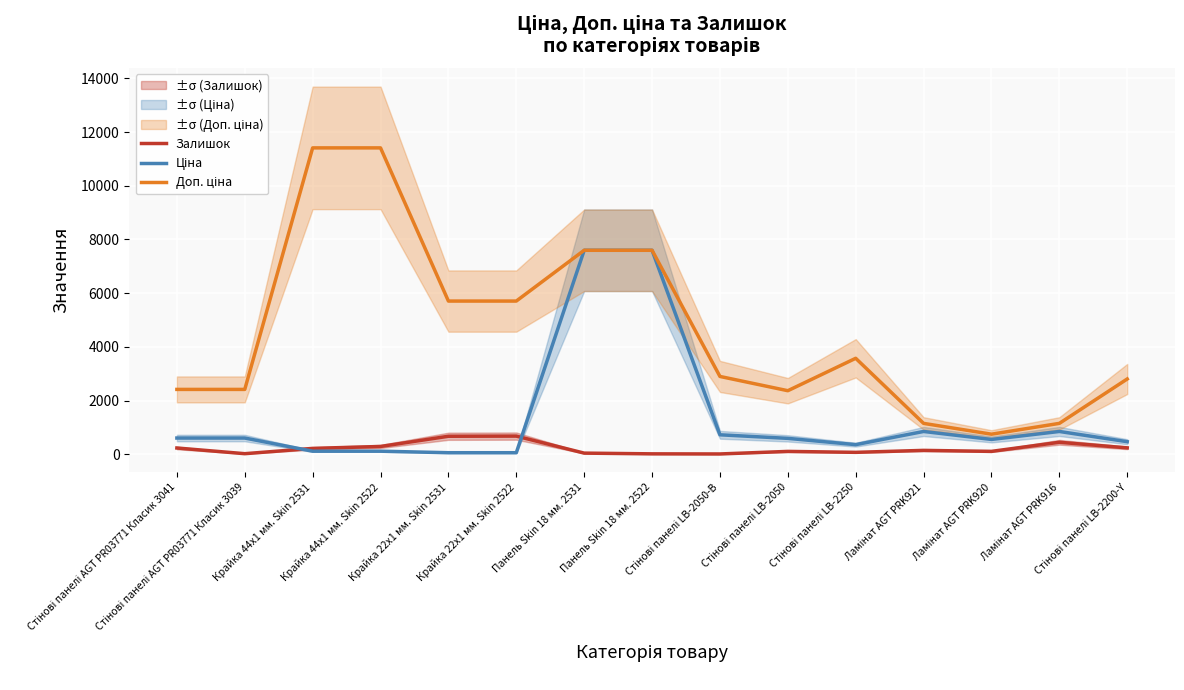

What is the value of the Ціна point at the 15th from the left?

467.3